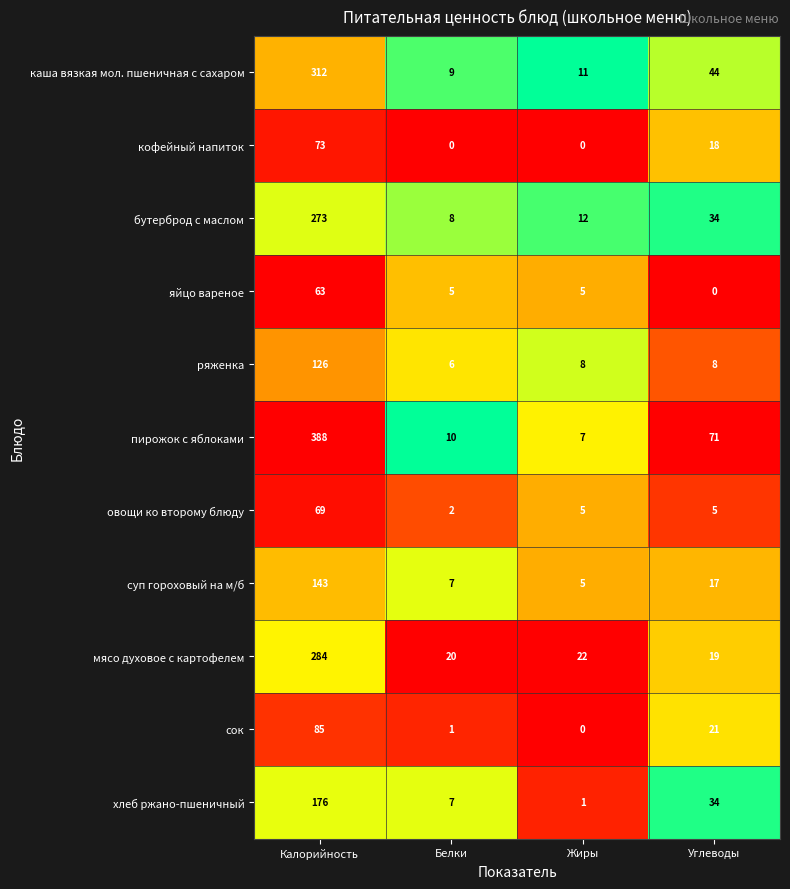

Rank the series by their maximum value, from lowest to highest.

яйцо вареное, овощи ко второму блюду, кофейный напиток, сок, ряженка, суп гороховый на м/б, хлеб ржано-пшеничный, бутерброд с маслом, мясо духовое с картофелем, каша вязкая мол. пшеничная с сахаром, пирожок с яблоками